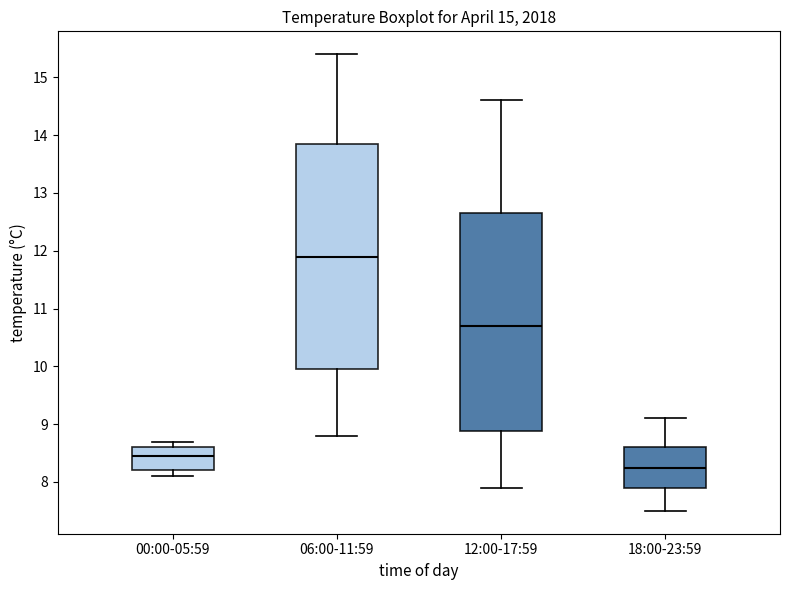

Where does the lower whisker of the box for 18:00-23:59 end on the y-axis? The values are not printed on the chart, so give them approximately, as read against the axis.

7.5